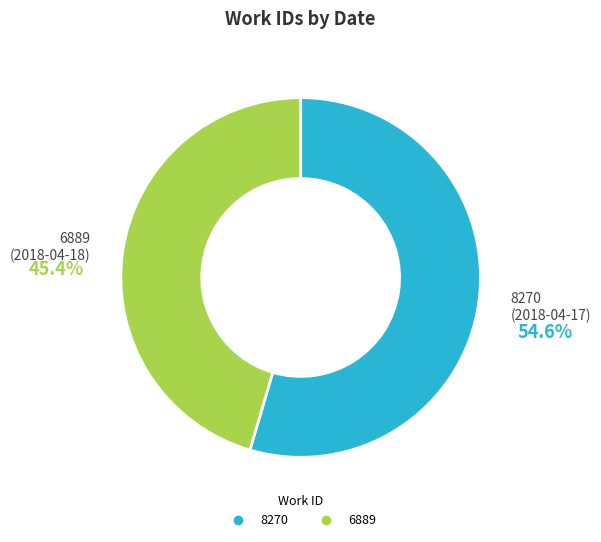

Is there a majority slice in this chart?

Yes